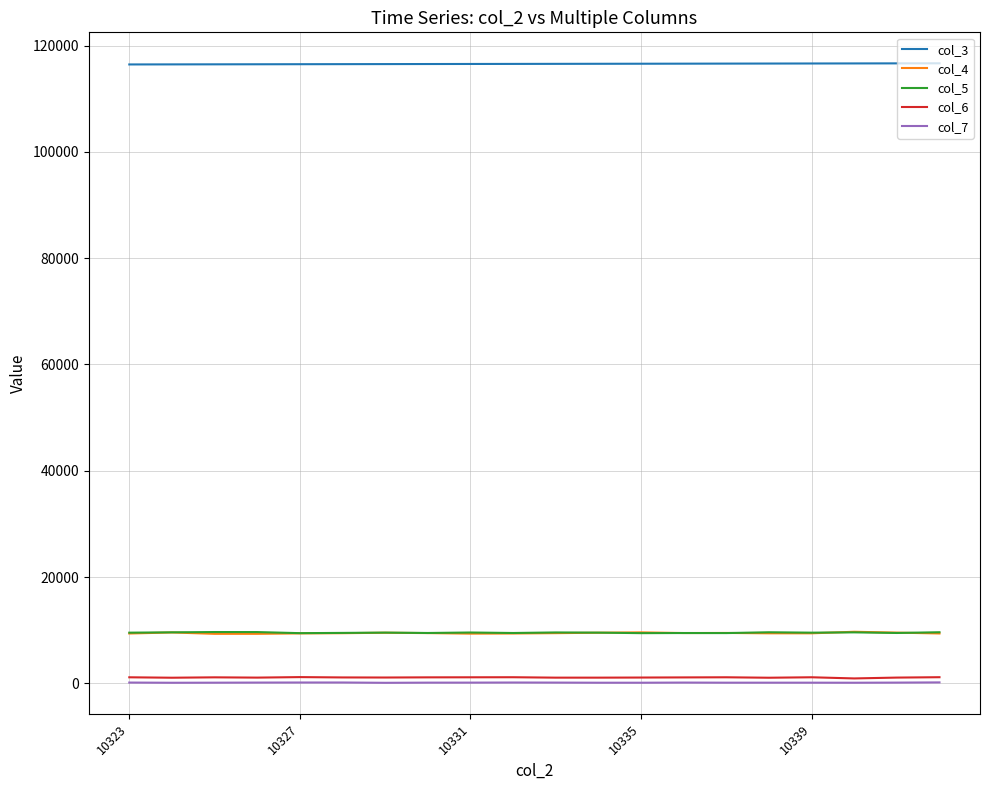

What is the maximum value for col_6?

1164